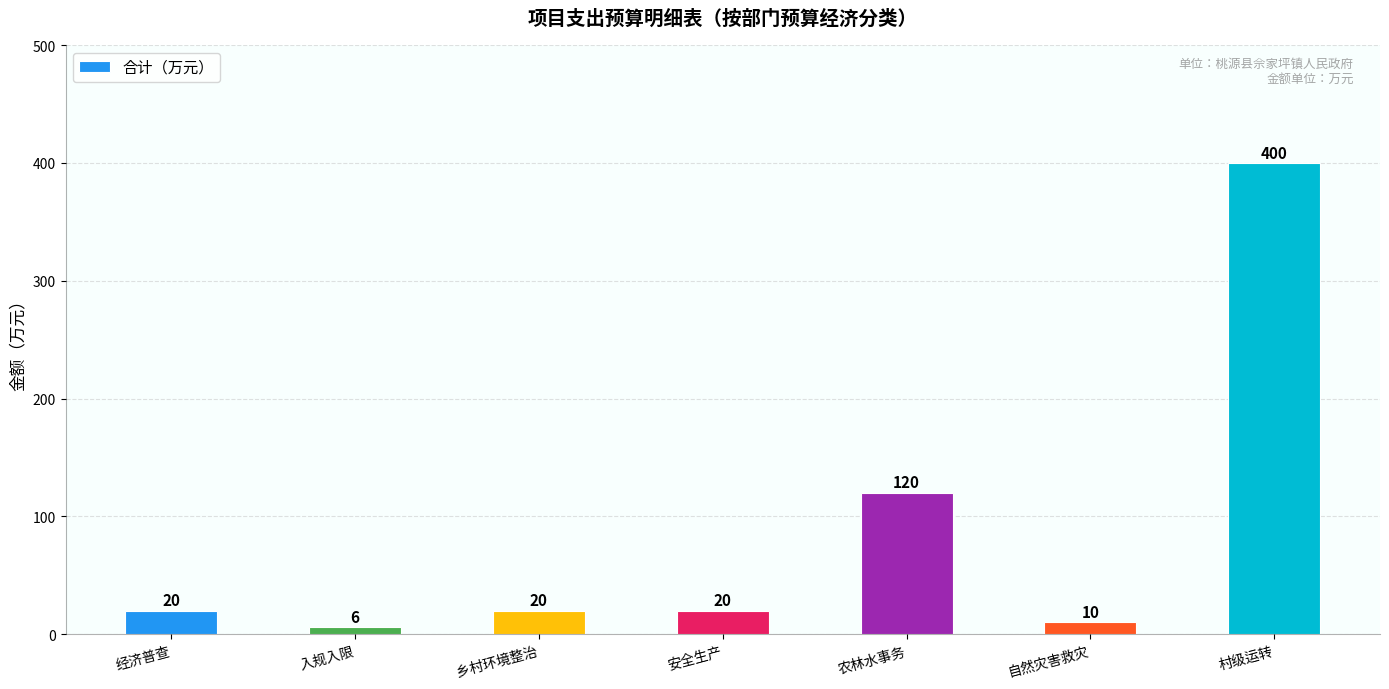

What is the greatest value displayed?

400